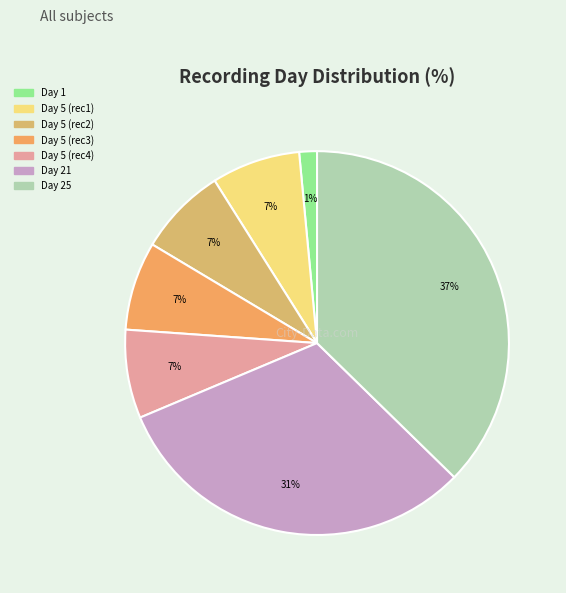

How many slices are in this pie chart?

7